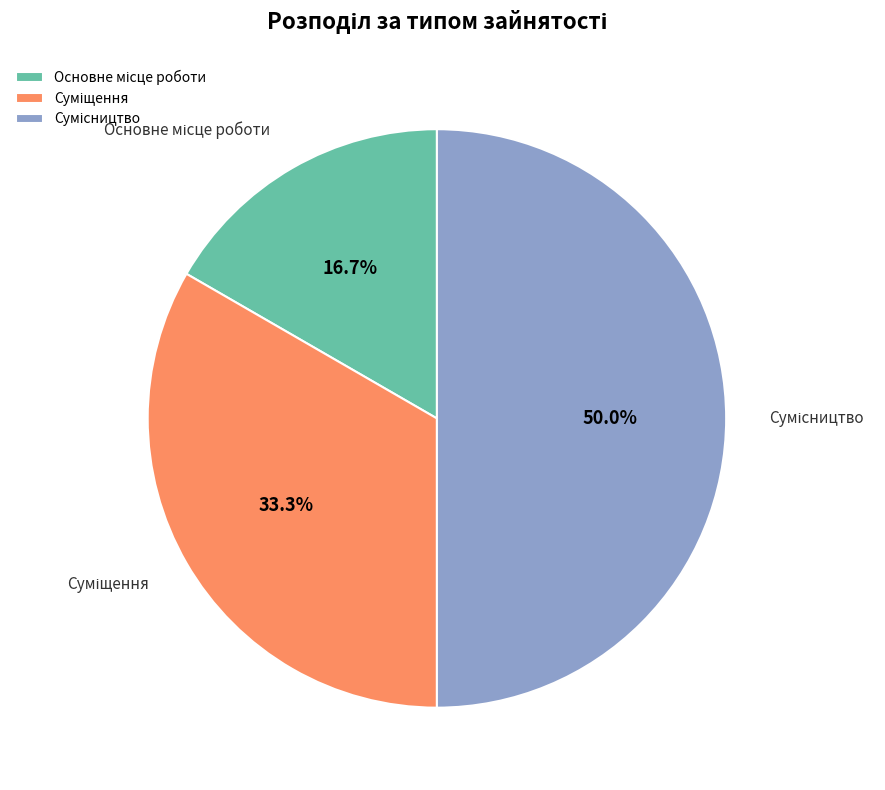

To the nearest percent, what portion does Суміщення represent?

33%